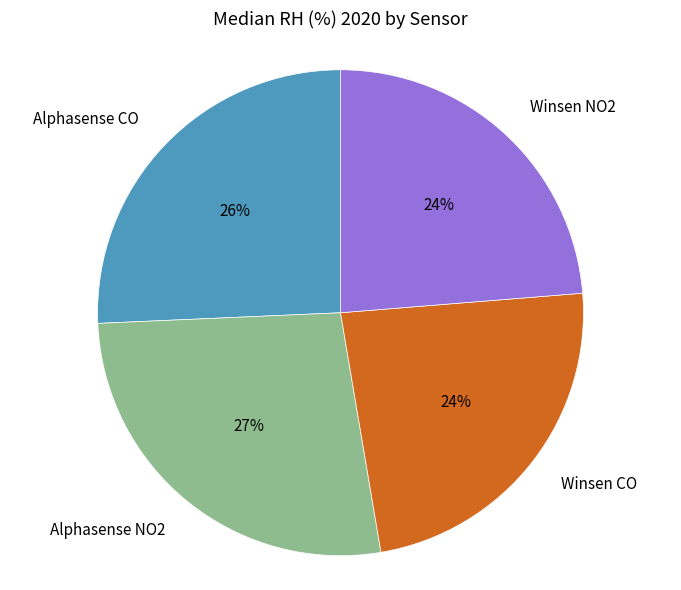

Is Winsen CO the majority of the pie?

No